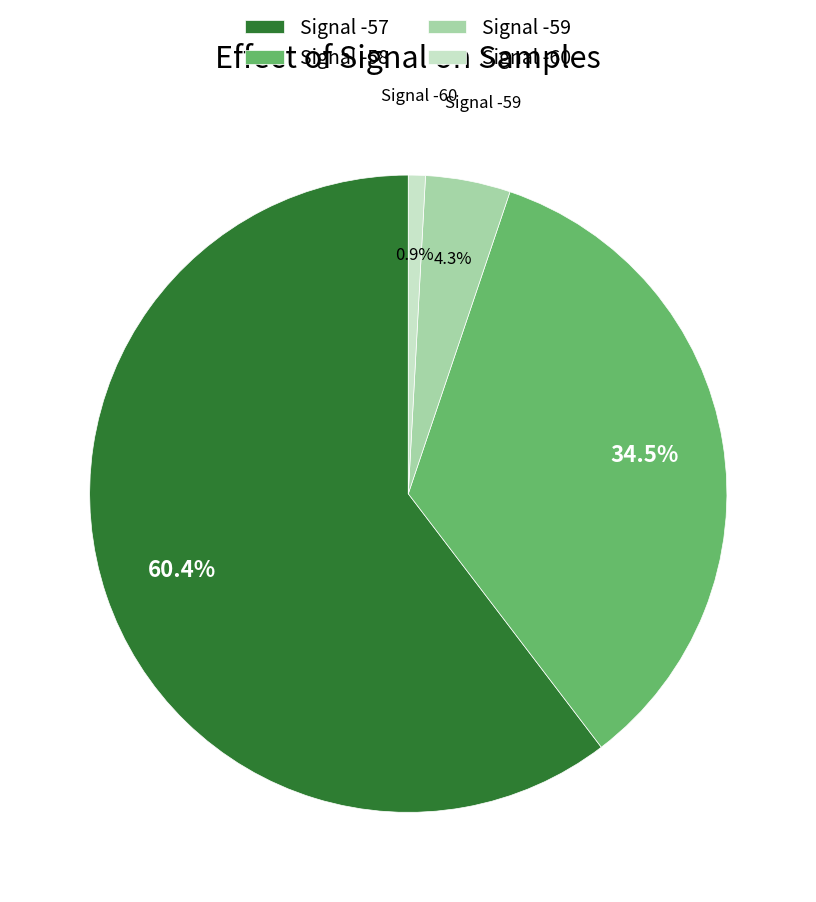

Rank the categories by value from lowest to highest.

Signal -60, Signal -59, Signal -58, Signal -57